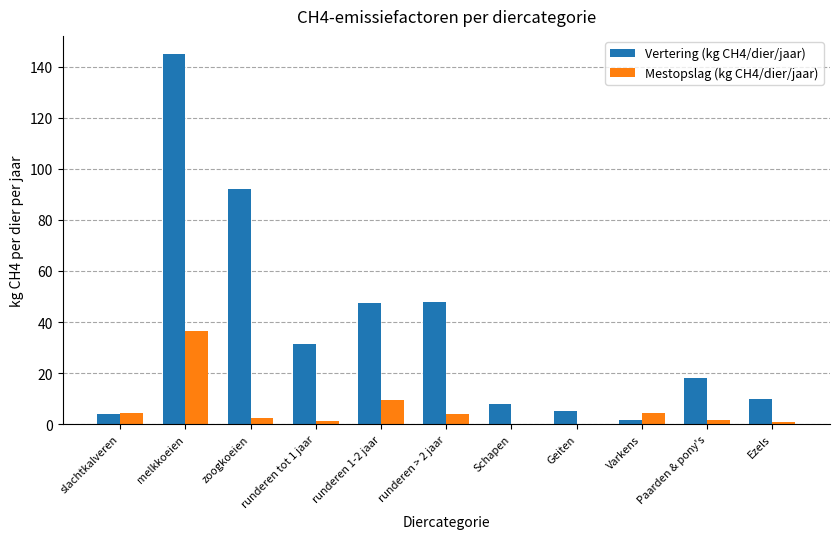

What is the maximum value for Vertering (kg CH4/dier/jaar)?

144.8